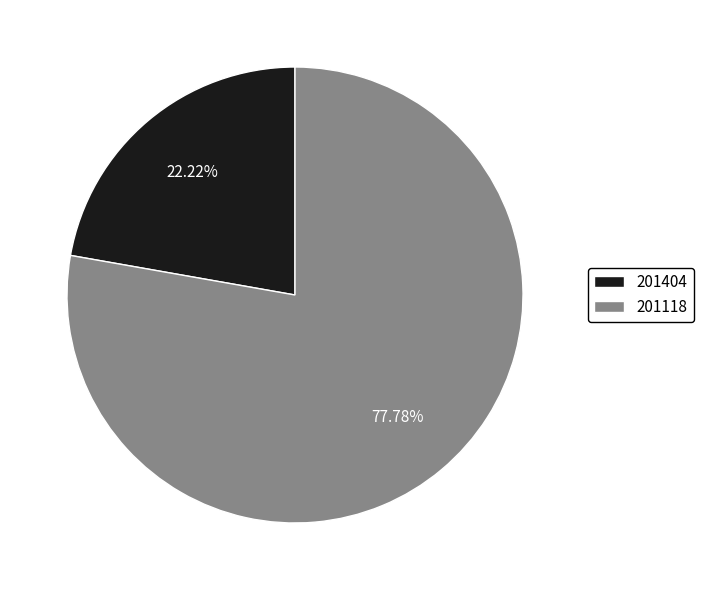

Which category has the biggest portion of the pie?

201118